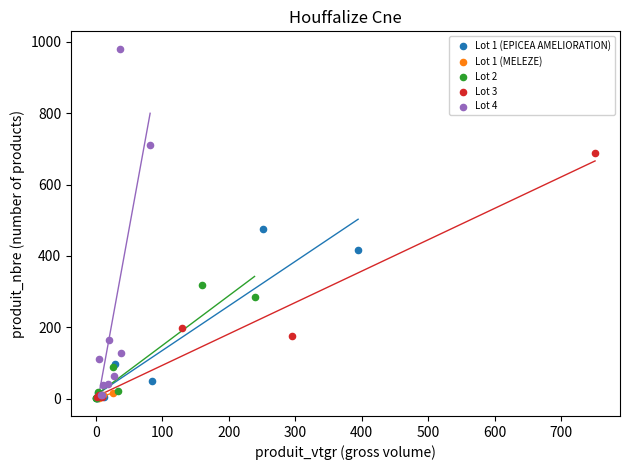

Which series contains the highest Y value?

Lot 4